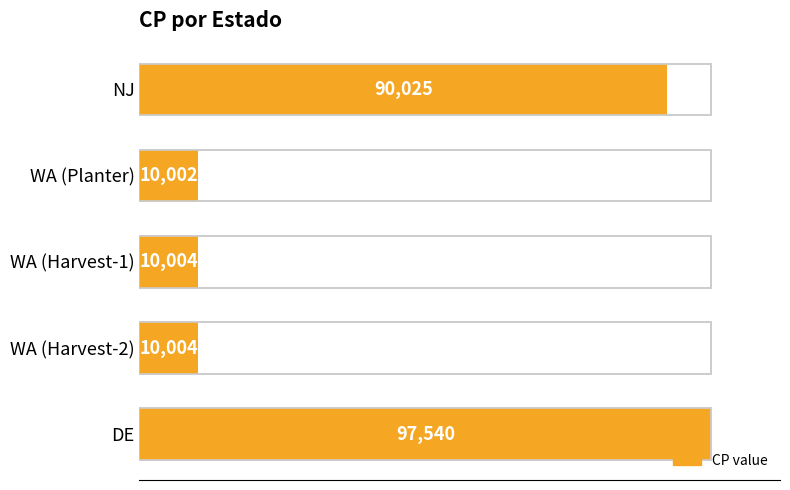

How many bars are there in total?

5